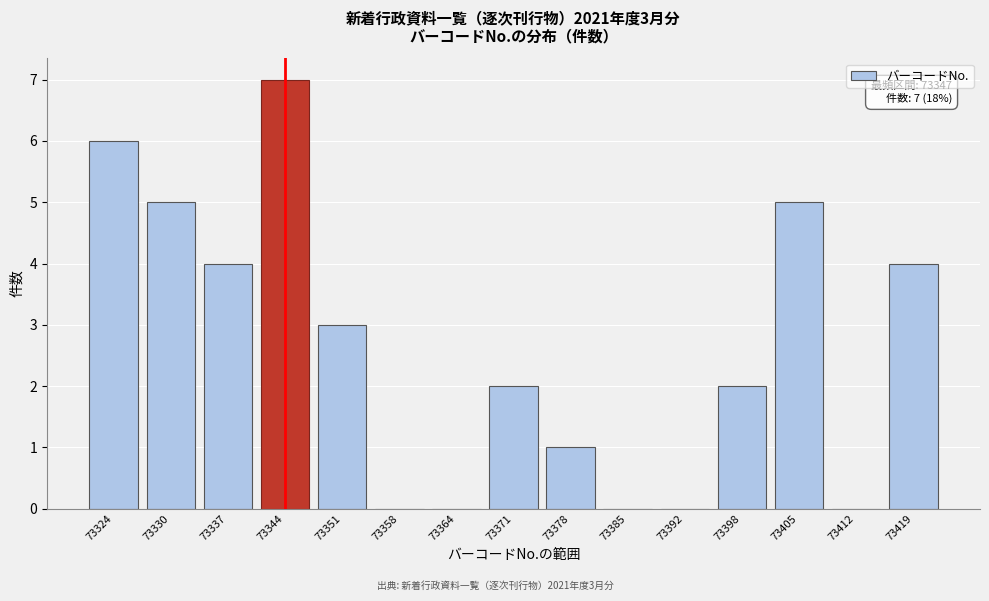

Reading left to right, what are all the values shown in this chart?

73324=6	73330=5	73337=4	73344=7	73351=3	73358=0	73364=0	73371=2	73378=1	73385=0	73392=0	73398=2	73405=5	73412=0	73419=4